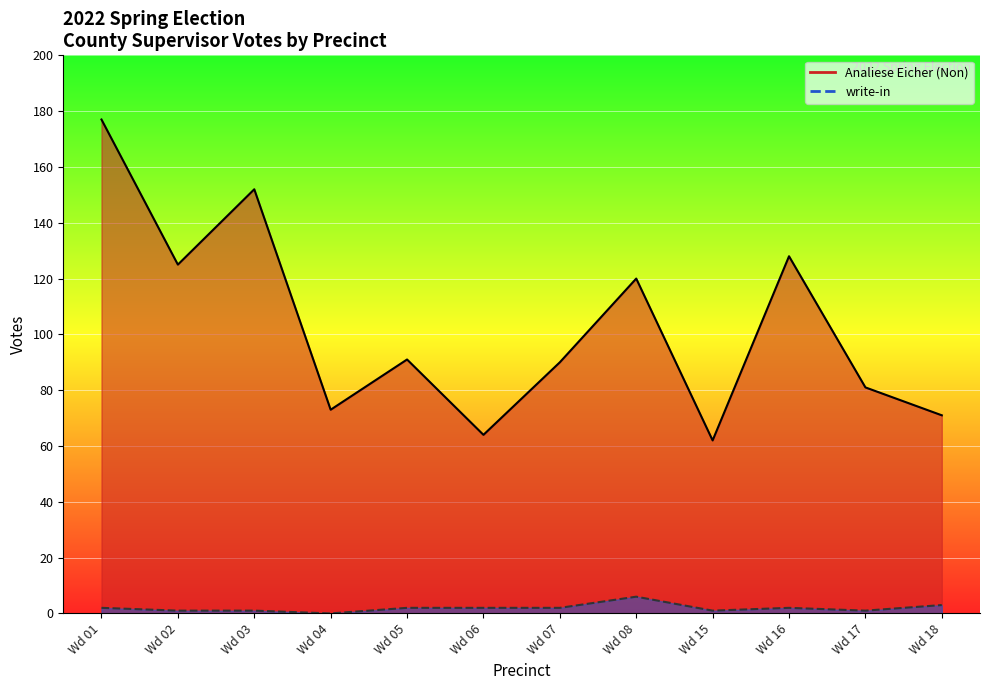

The write-in series shows 1 at Wd 17. True or false?

False